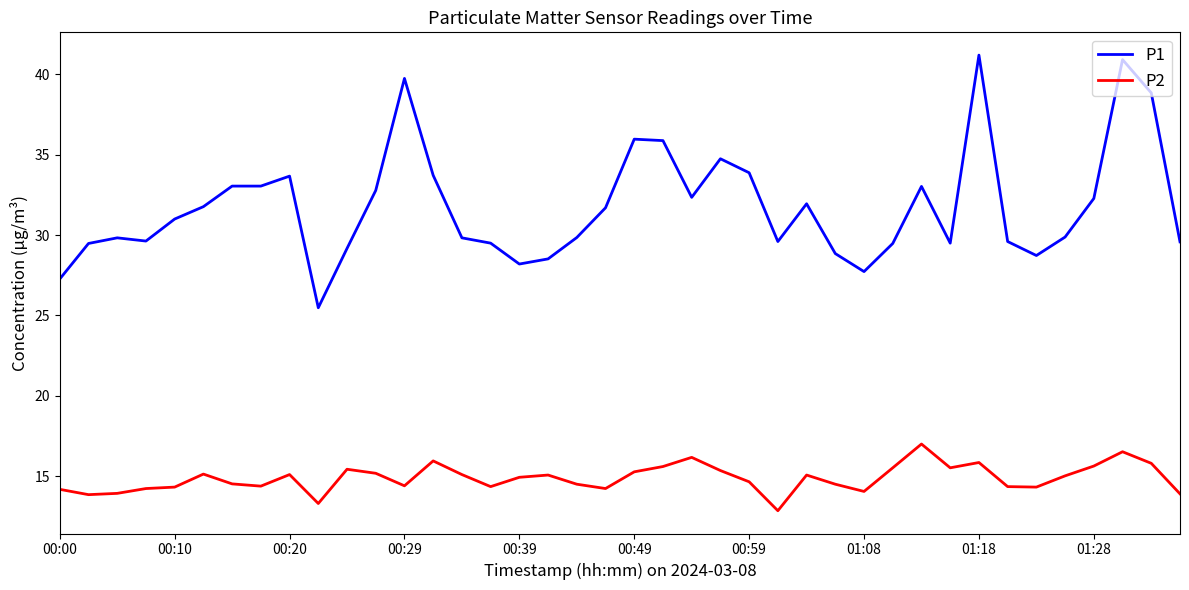

What is the difference between the maximum and minimum values in the P1 series?

15.7